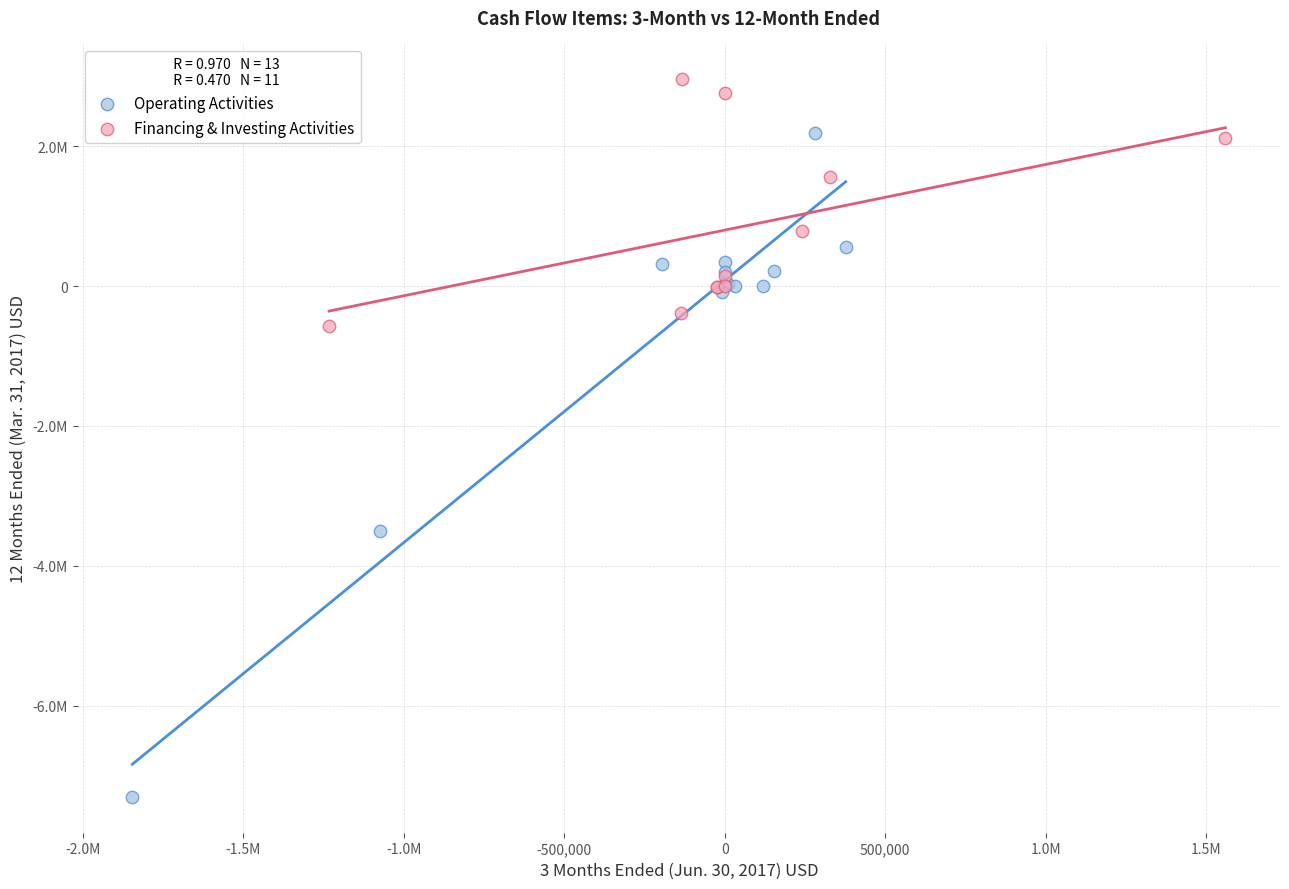

What are all the series names shown in the legend?

Operating Activities, Financing & Investing Activities